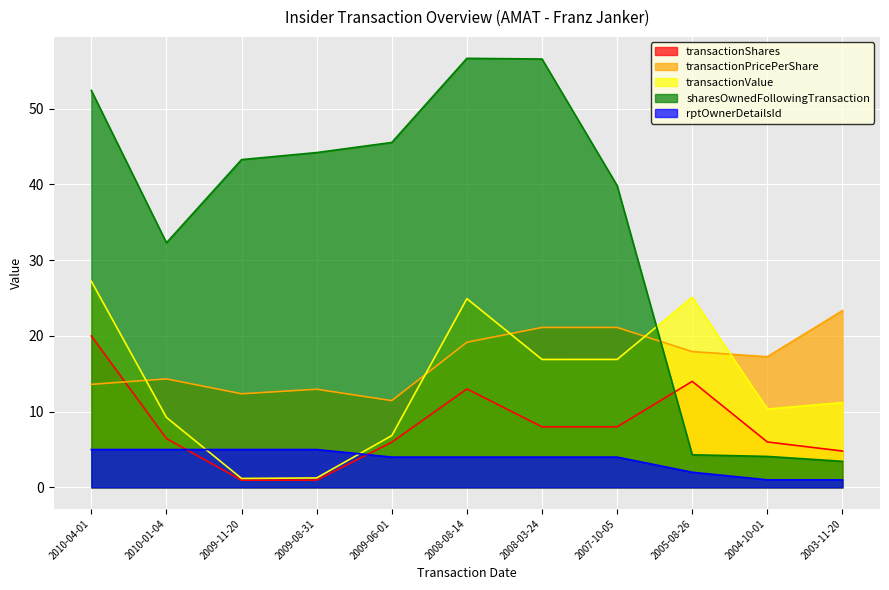

Which category has the lowest value across all series?

2009-11-20